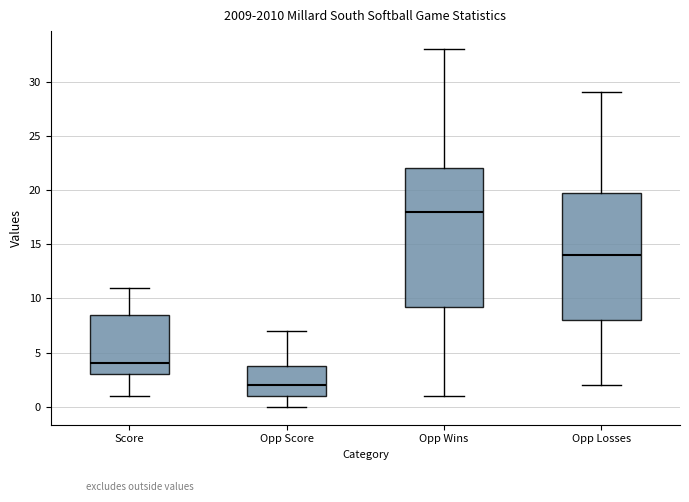

Reading left to right, read every box against the y-axis: the position of its median line, the range the box covers, and the ends of its whiskers. The values are not printed on the chart, so give them approximately, as read against the axis.

Score: median 4.0, box 3.0 to 8.5, whiskers 1.0 to 11.0
Opp Score: median 2.0, box 1.0 to 4.0, whiskers 0.0 to 7.0
Opp Wins: median 18.0, box 9.5 to 22.0, whiskers 1.0 to 33.0
Opp Losses: median 14.0, box 8.0 to 20.0, whiskers 2.0 to 29.0